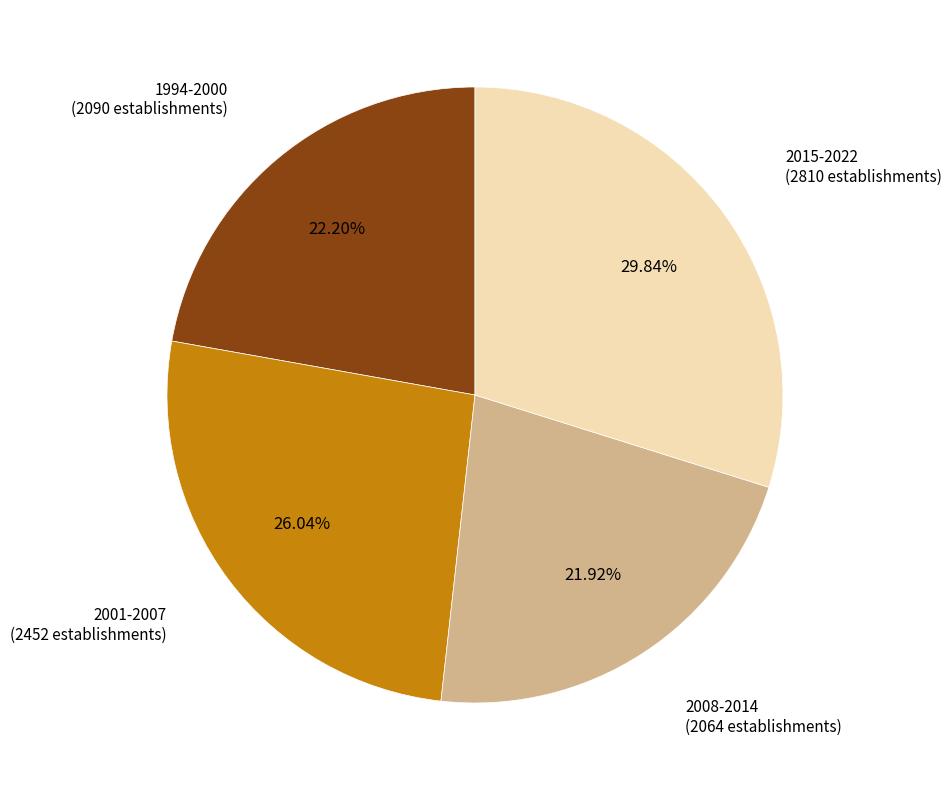

Is there a majority slice in this chart?

No